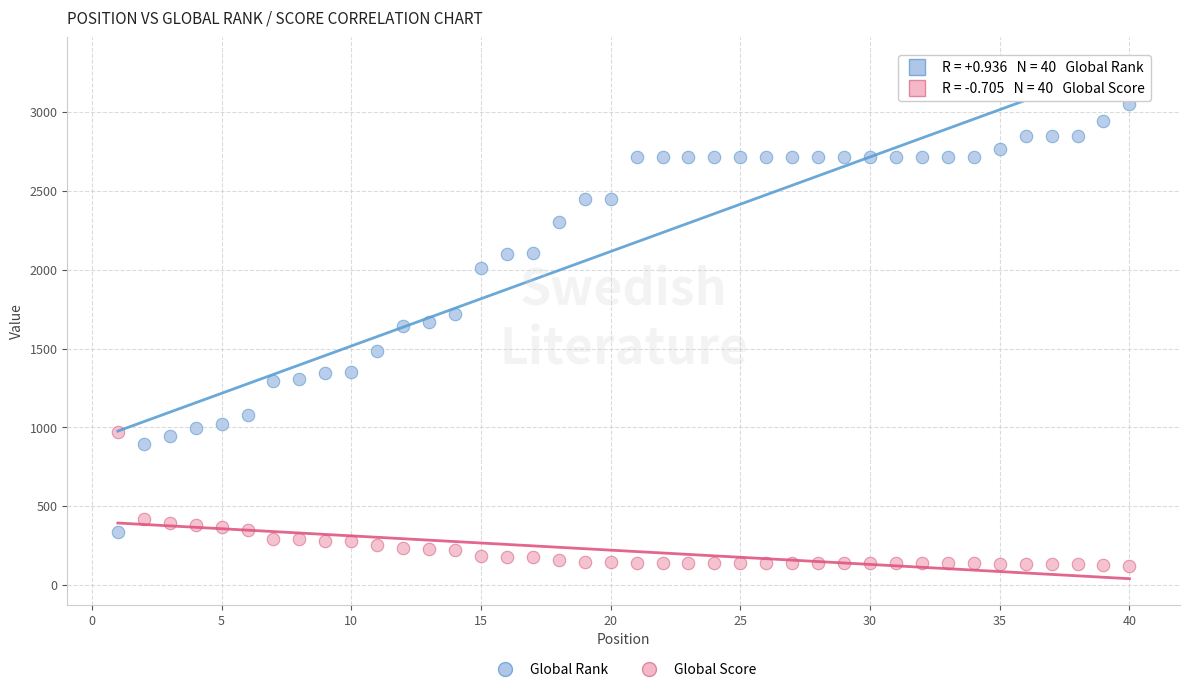

What are all the series names shown in the legend?

Global Rank, Global Score